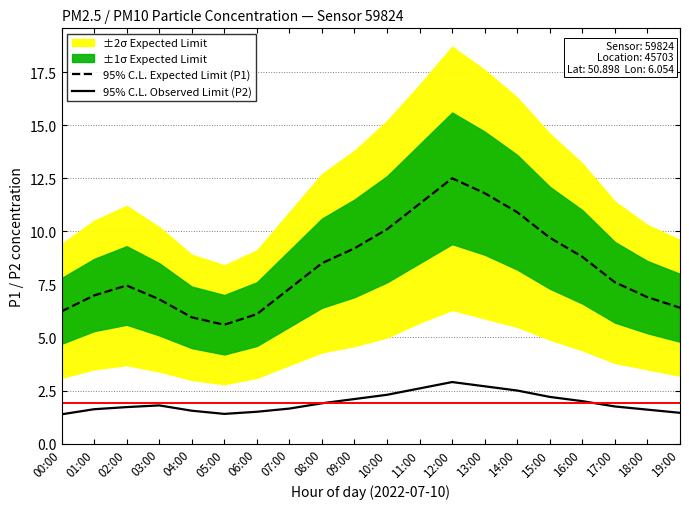

What is the sum of the 95% C.L. Observed Limit (P2) values at 05:00 and 03:00?

3.2